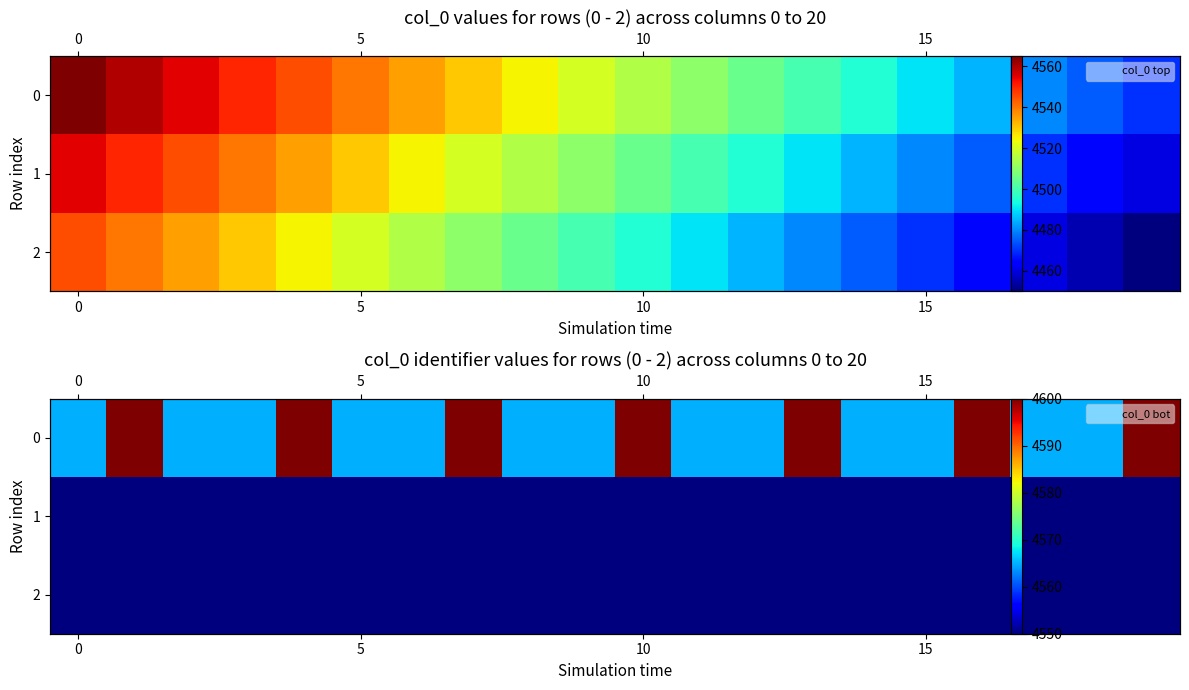

What is the lowest value of the 0 series?

4565